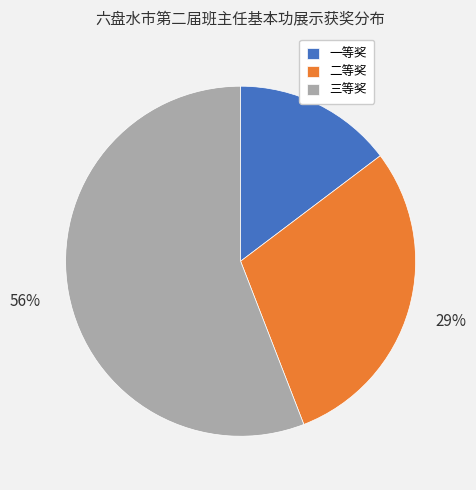

Count the number of slices in the pie.

3